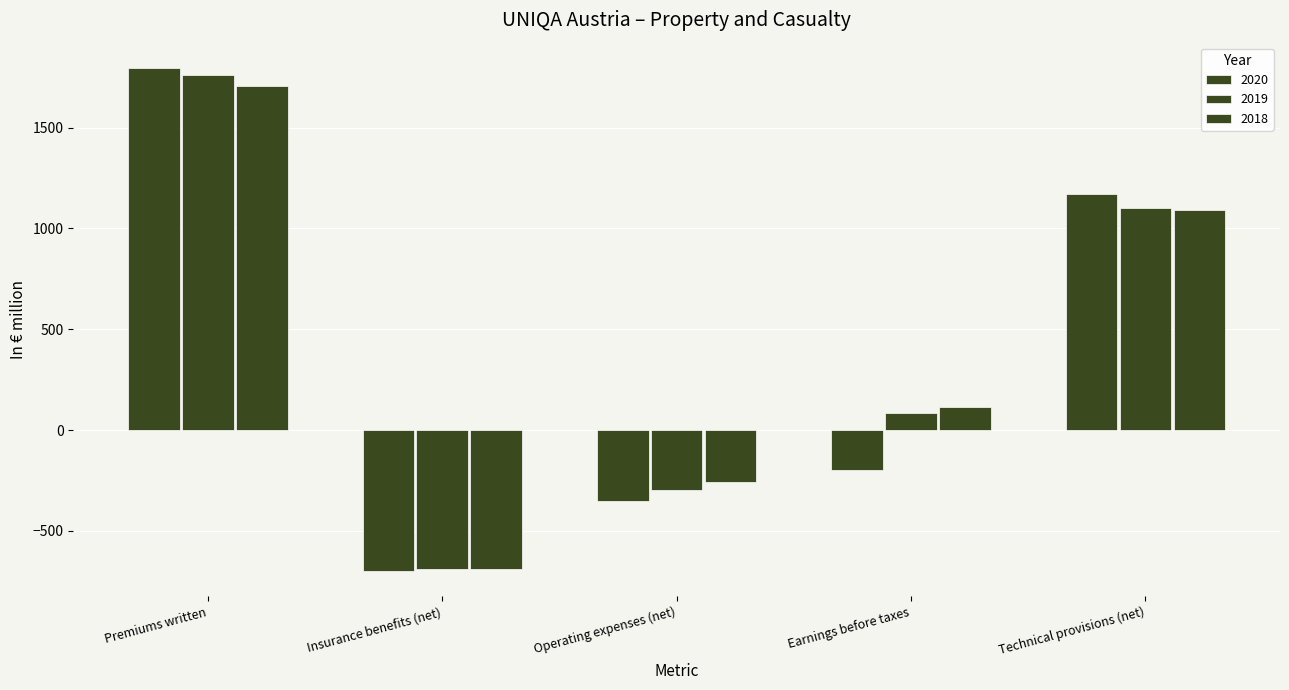

How many values in 2020 are above zero?

2